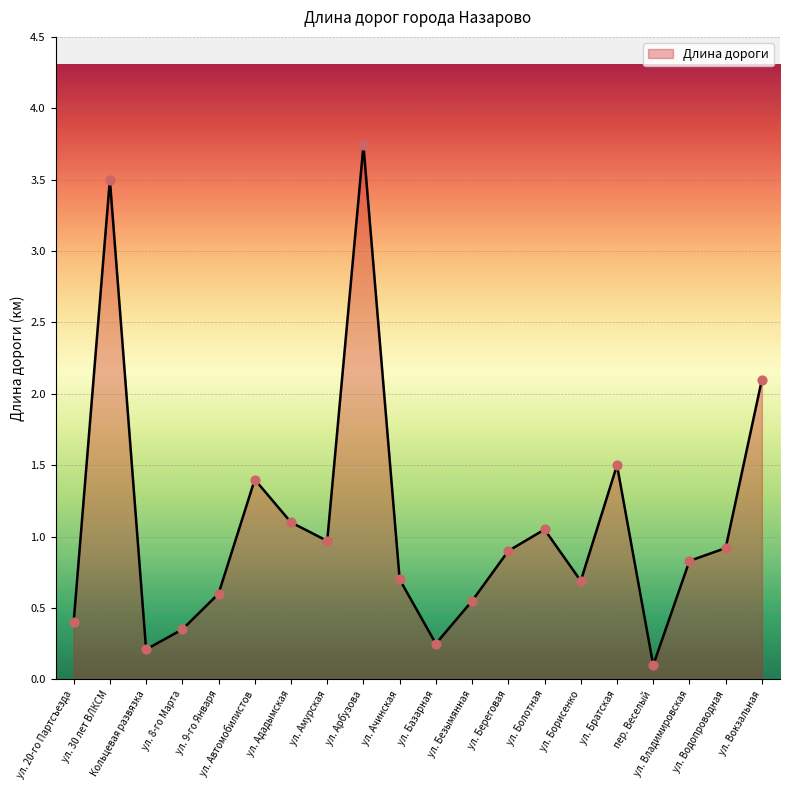

What is the change in value from ул. Береговая to ул. Вокзальная?

+1.2